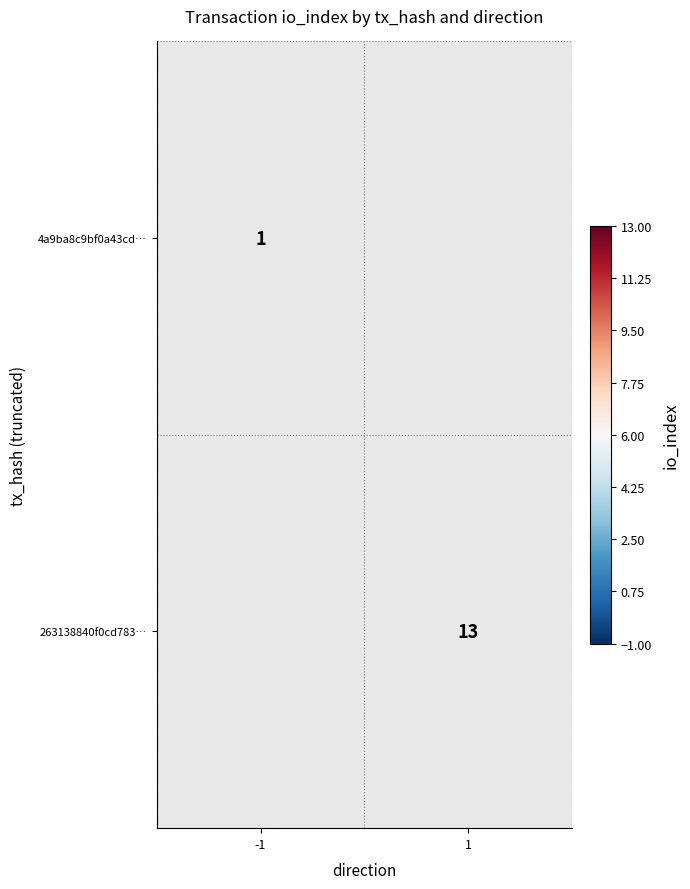

Is it true that 263138840f0cd783… equals 9 at 1?

False